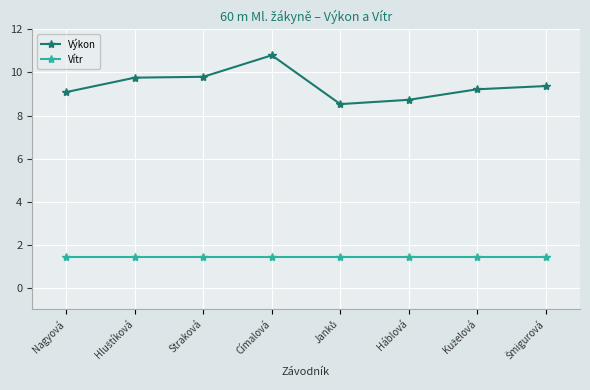

True or false: Výkon and Vítr intersect in this chart.

False